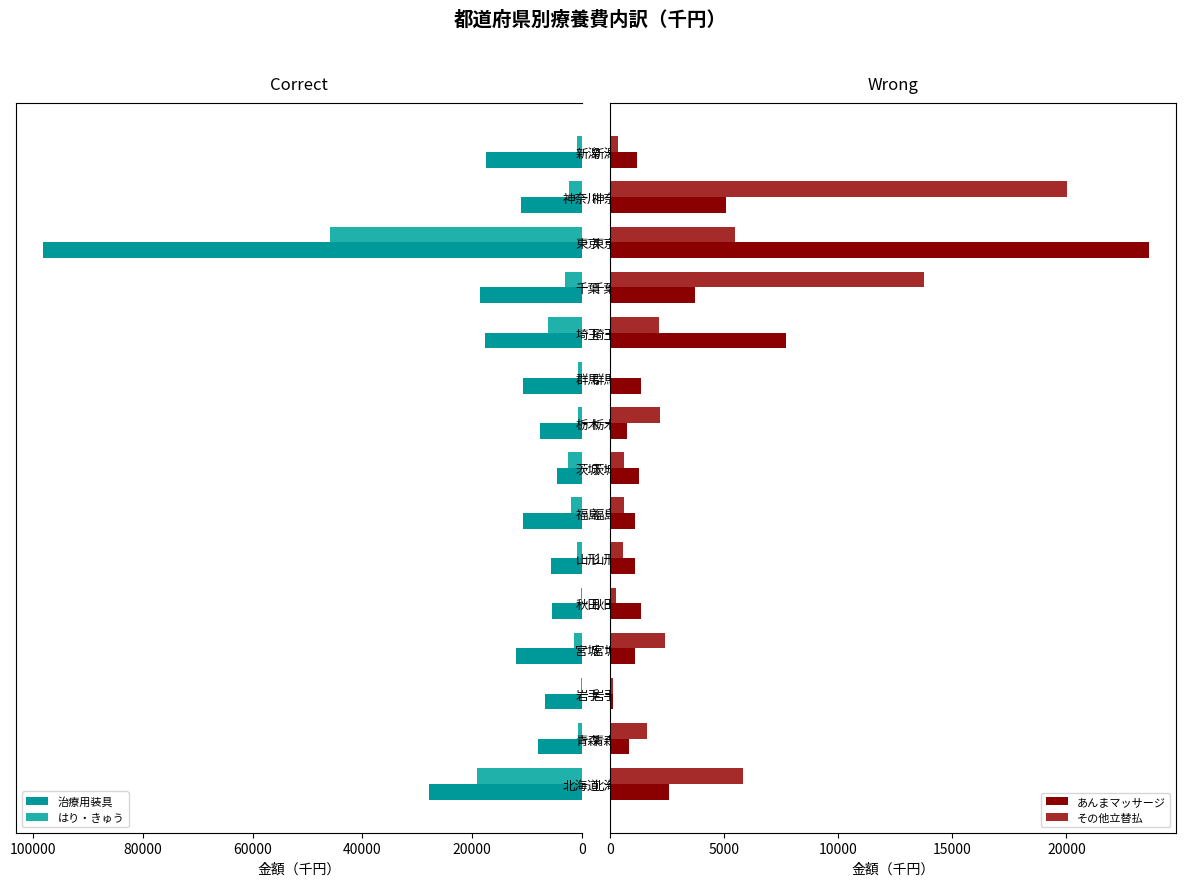

List the series in order of their peak value, highest first.

治療用装具, はり・きゅう, あんまマッサージ, その他立替払